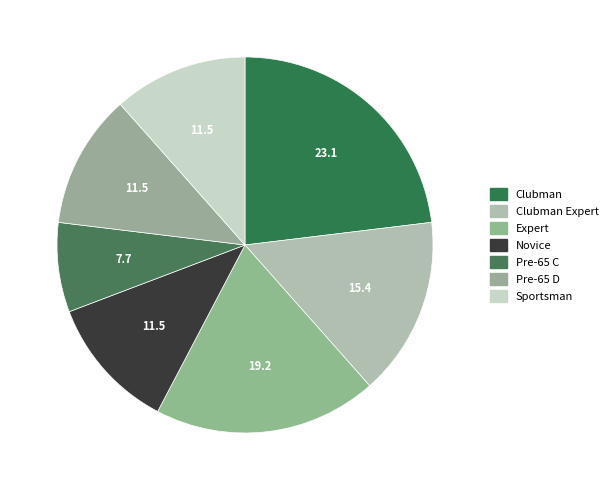

To the nearest percent, what percentage of the pie is Expert?

19%